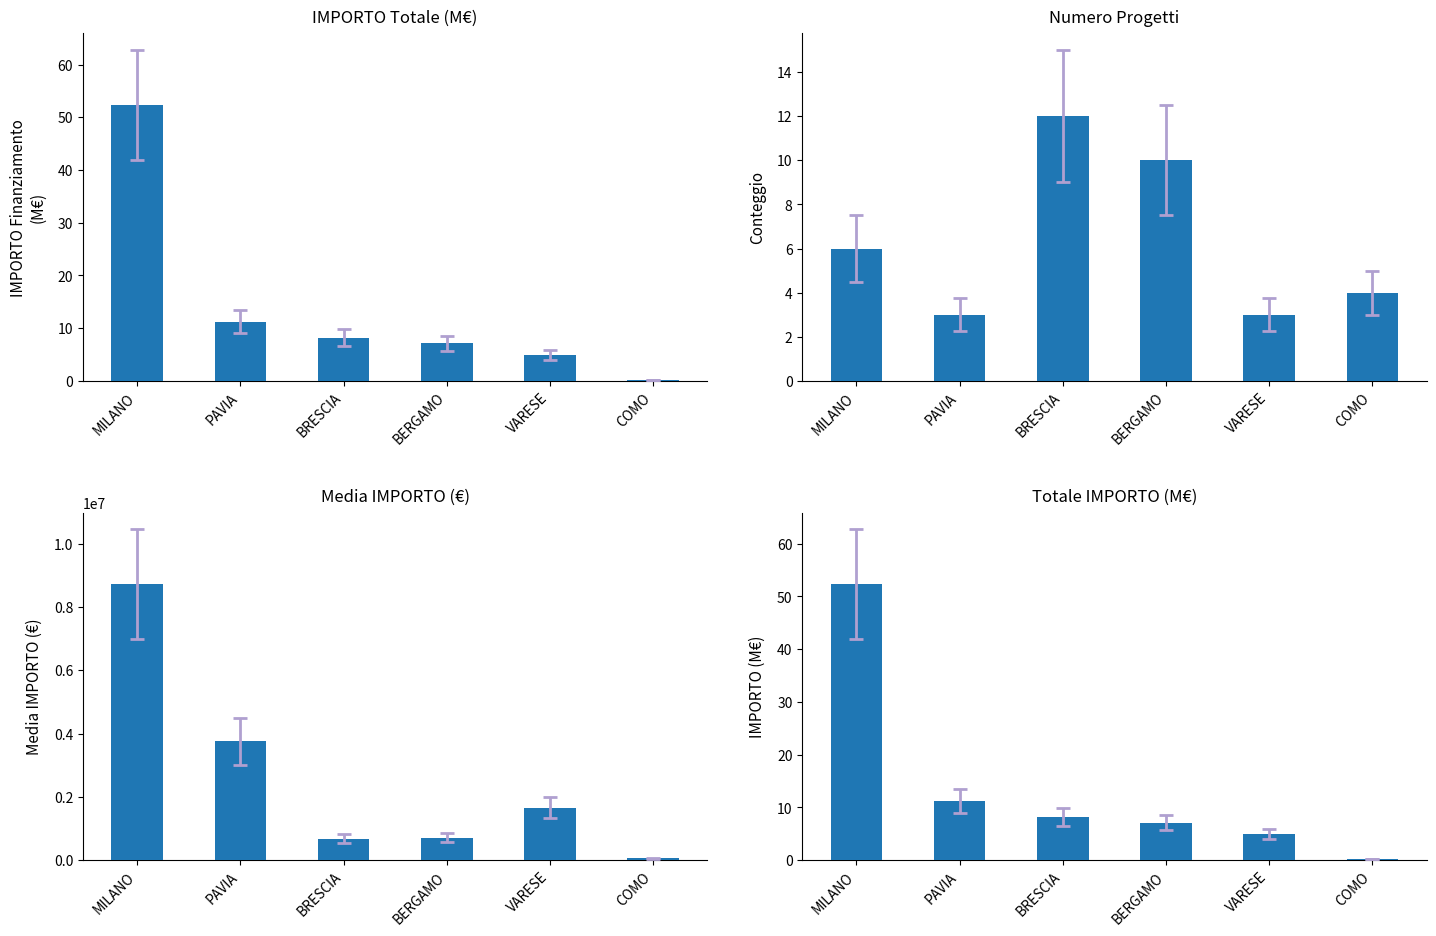

What is the sum of the IMPORTO (M€) values at VARESE and BERGAMO?

12.1